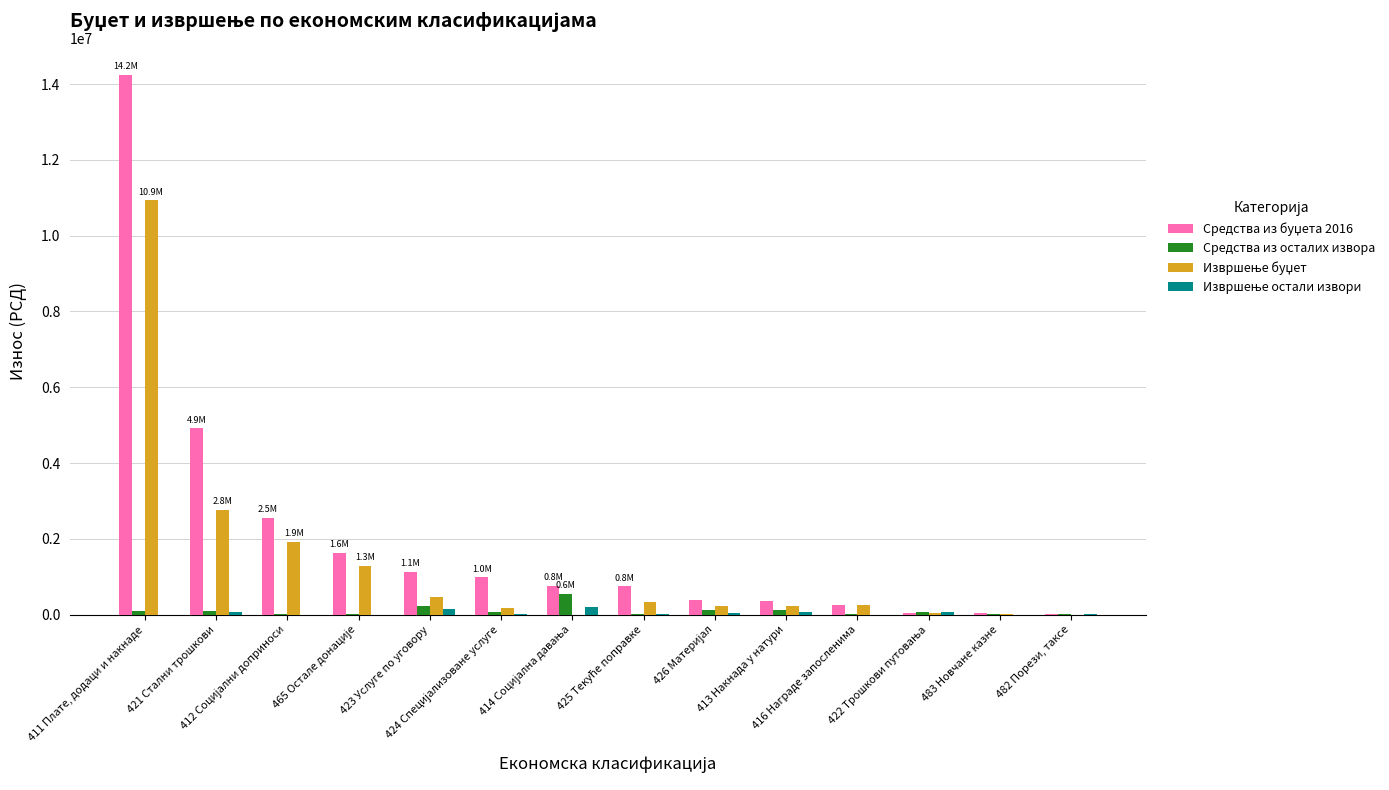

What is the greatest value displayed?

14242000